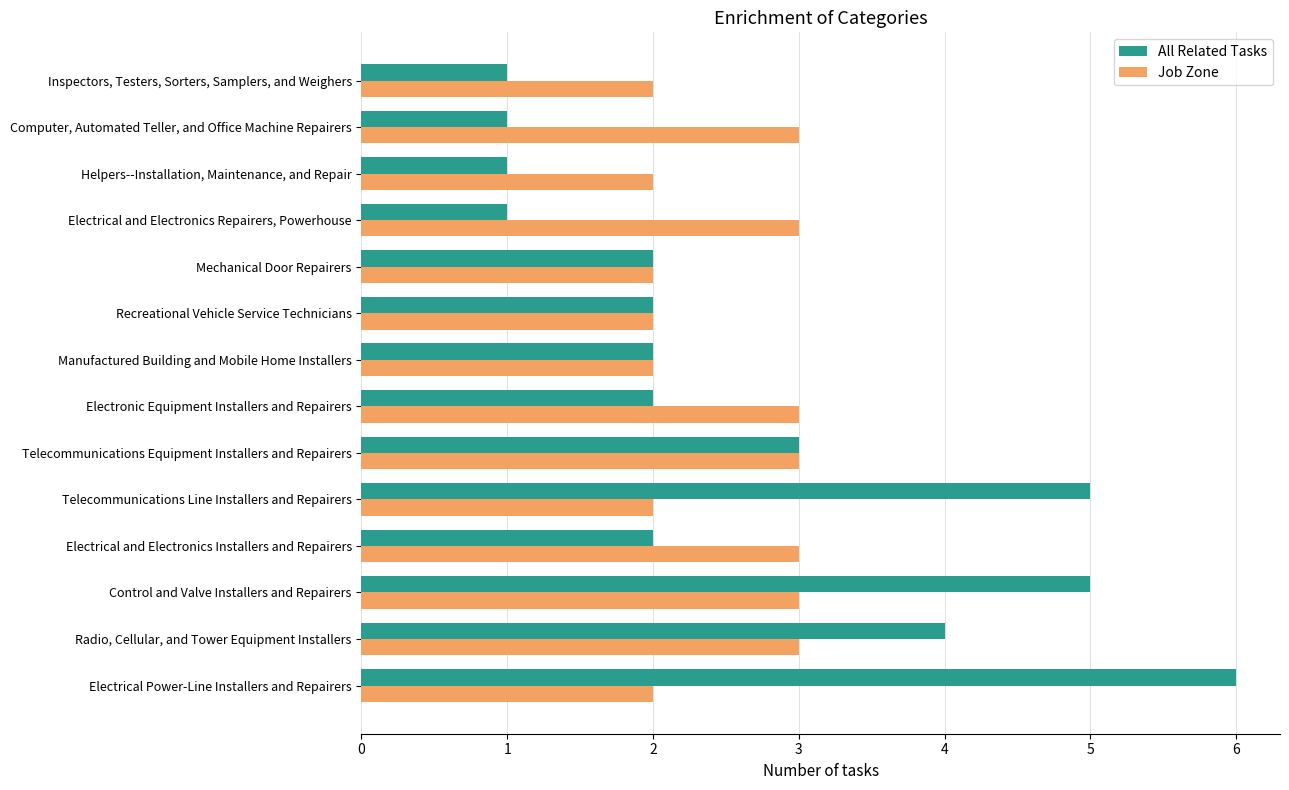

Count the number of data series in this chart.

2